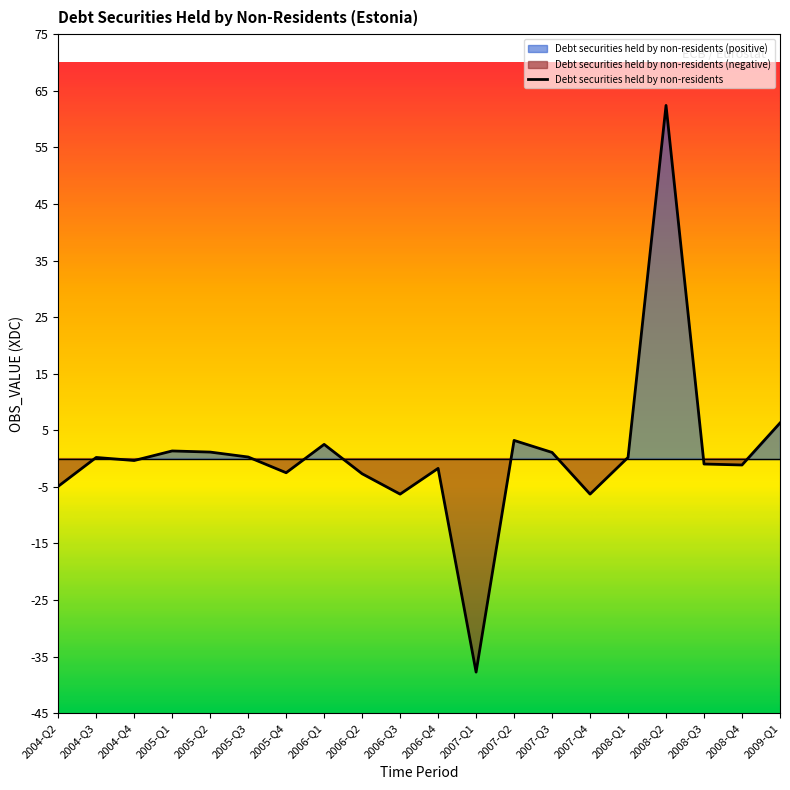

Which label corresponds to the smallest value in the chart?

2007-Q1